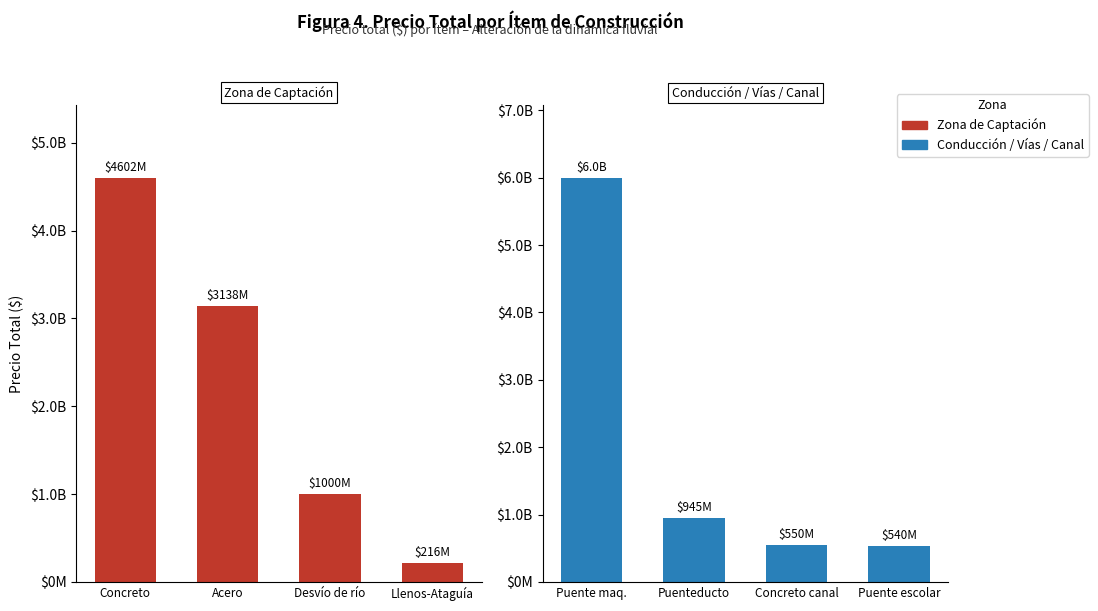

What is the difference between the Zona de Captación values at Llenos-Ataguía and Desvío de río?

784000000